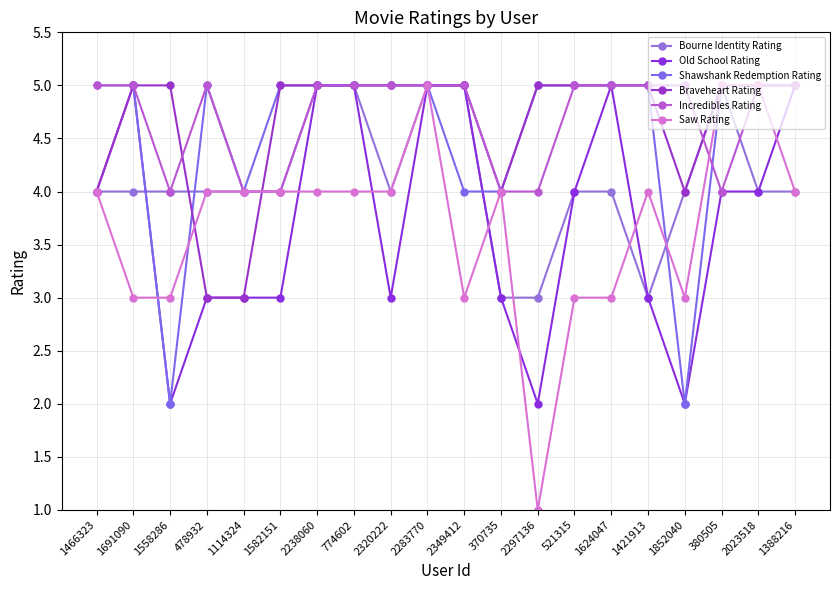

How many distinct data groups are displayed?

6